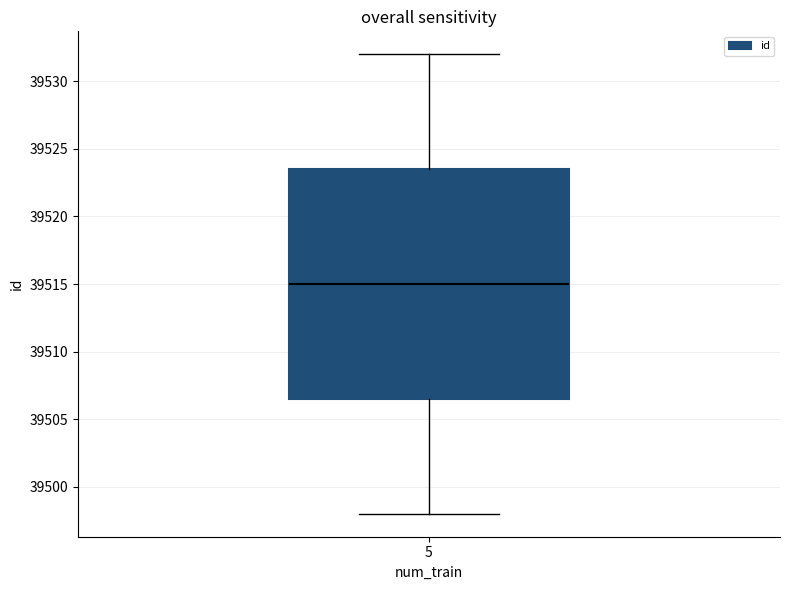

Read this box plot against the y-axis: the position of the median line, the range covered by the box, and the ends of both whiskers. The values are not printed on the chart, so give them approximately, as read against the axis.

median 39515.0, box 39506.5 to 39523.5, whiskers 39498.0 to 39532.0